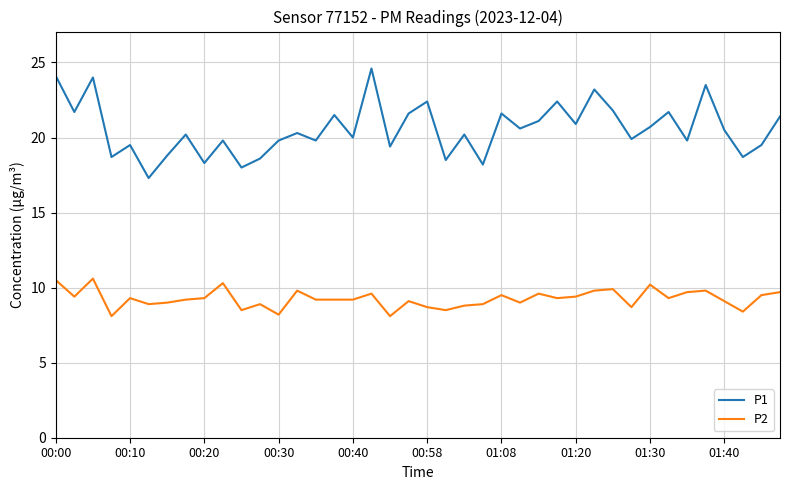

List the series in order of their peak value, highest first.

P1, P2